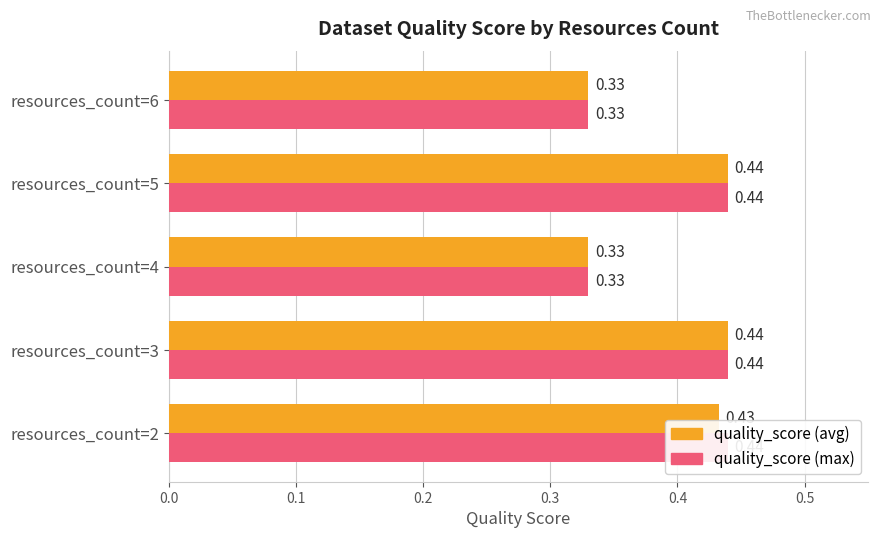

Which series has the largest total across all categories?

quality_score (max)